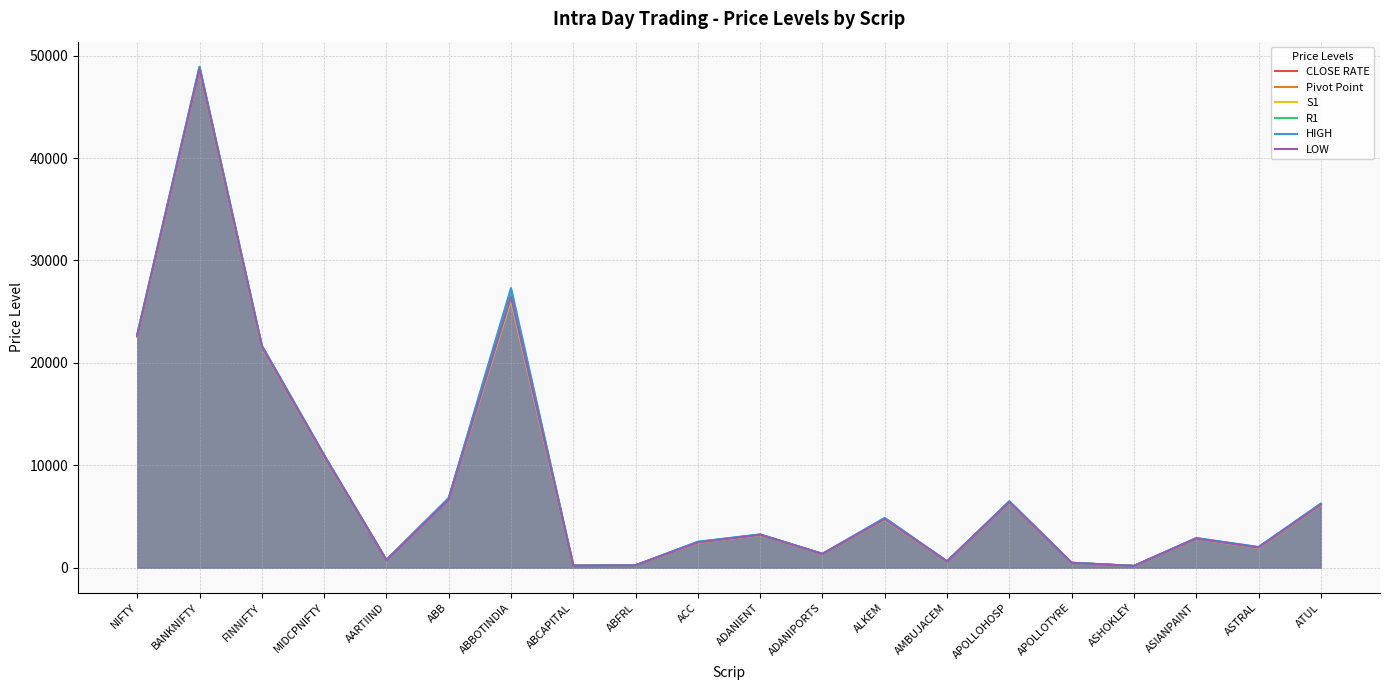

What is the sum of all Pivot Point values?

169266.5